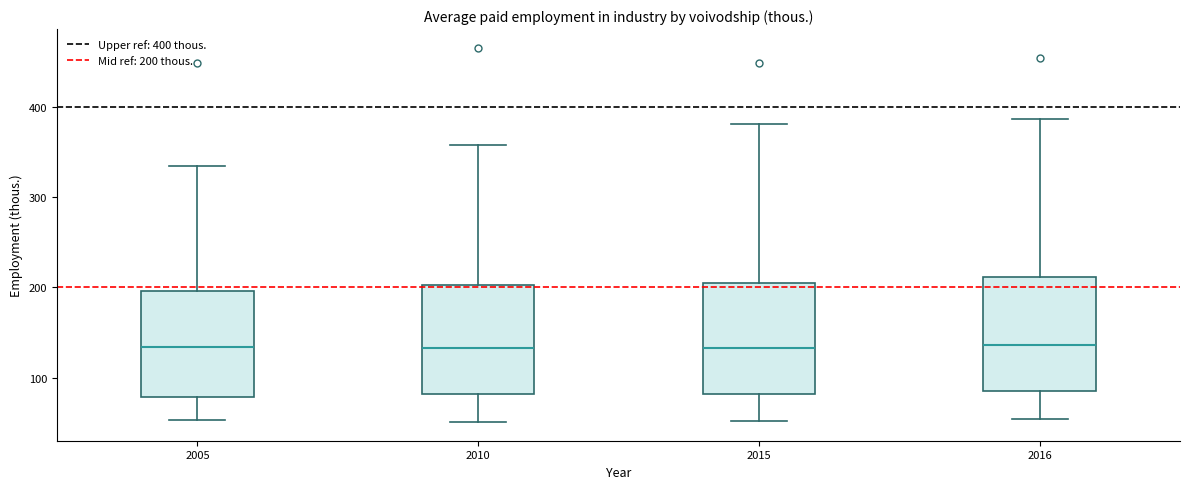

Reading left to right, read every box against the y-axis: the position of its median line, the range the box covers, and the ends of its whiskers. The values are not printed on the chart, so give them approximately, as read against the axis.

2005: median 130, box 80 to 200, whiskers 50 to 330
2010: median 130, box 80 to 200, whiskers 50 to 360
2015: median 130, box 80 to 200, whiskers 50 to 380
2016: median 140, box 90 to 210, whiskers 50 to 390